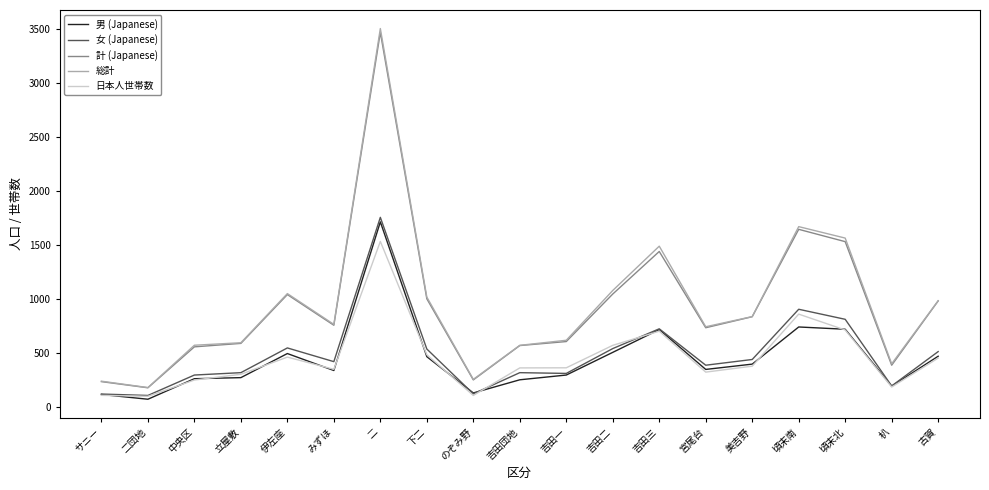

The value of 総計 at 二 is 3503. True or false?

True